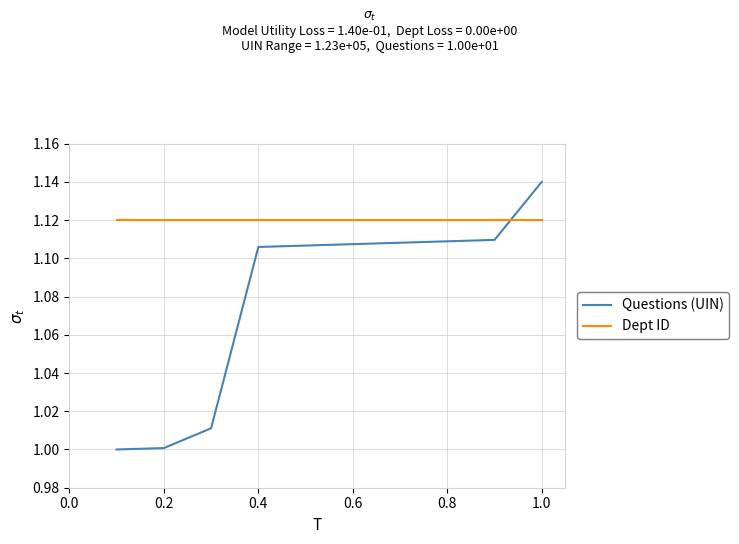

After their last crossing, which series has the higher values: Dept ID or Questions (UIN)?

Questions (UIN)